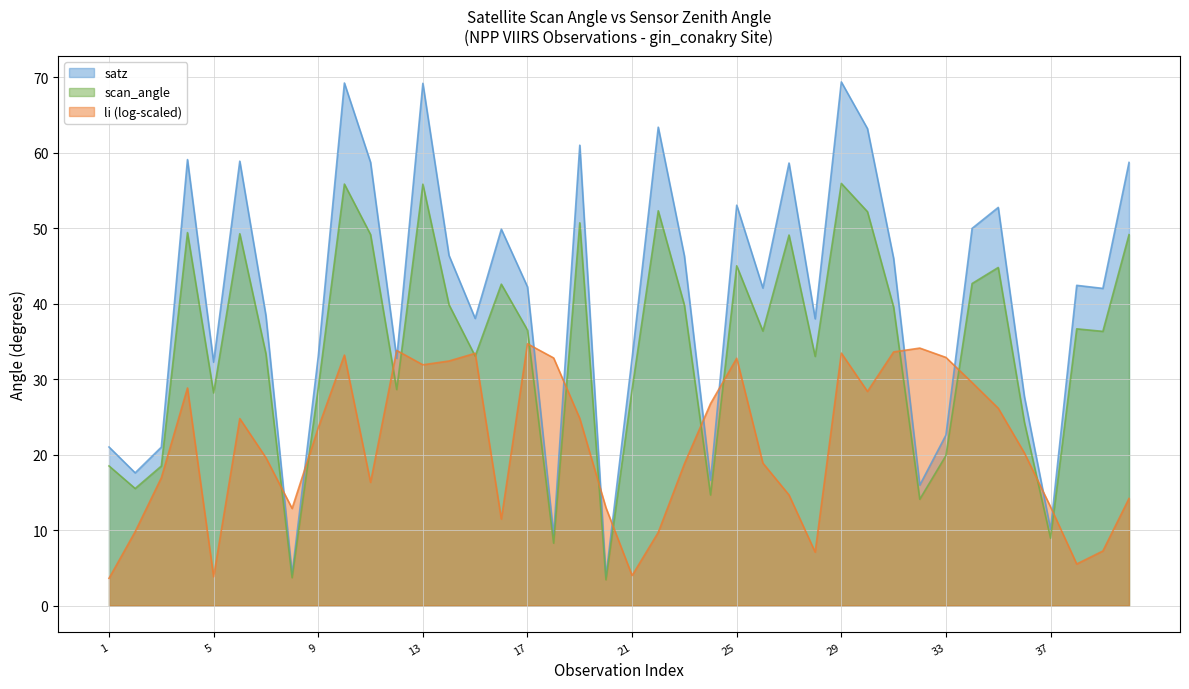

True or false: satz has more than 1 interior local peaks.

True